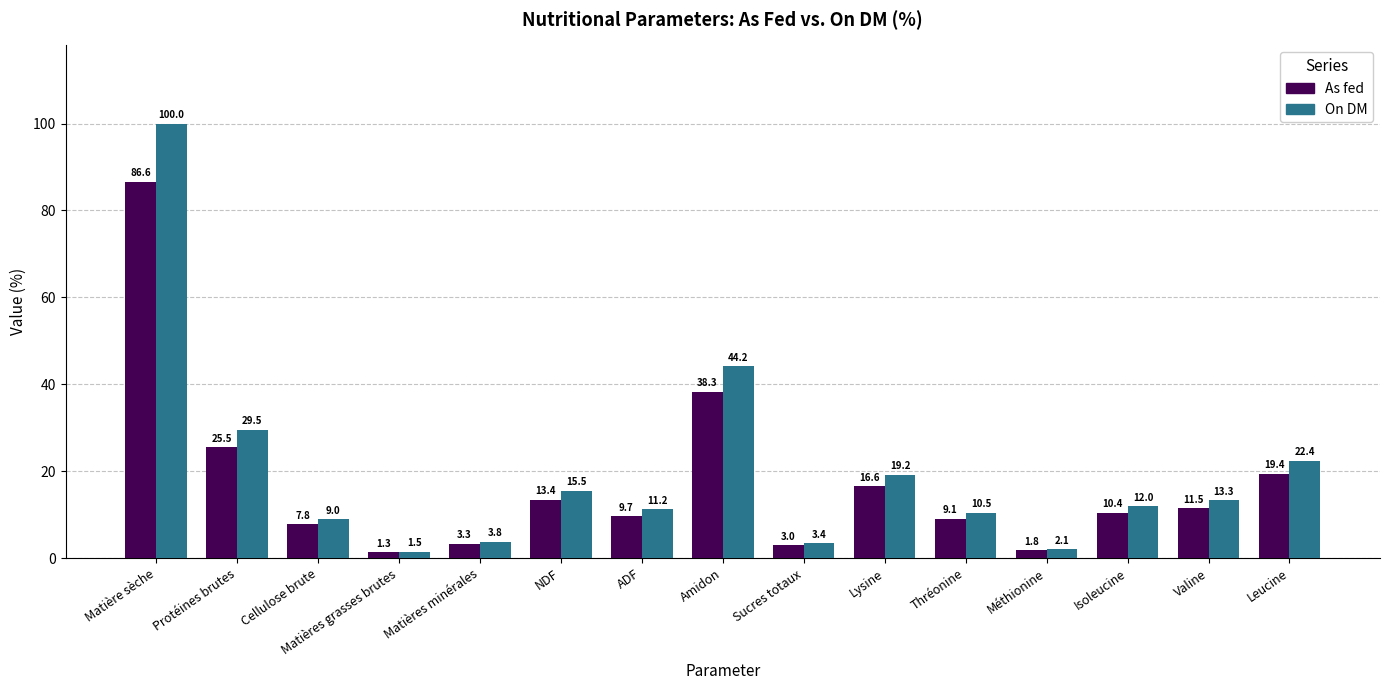

At which label does On DM reach its minimum?

Matières grasses brutes